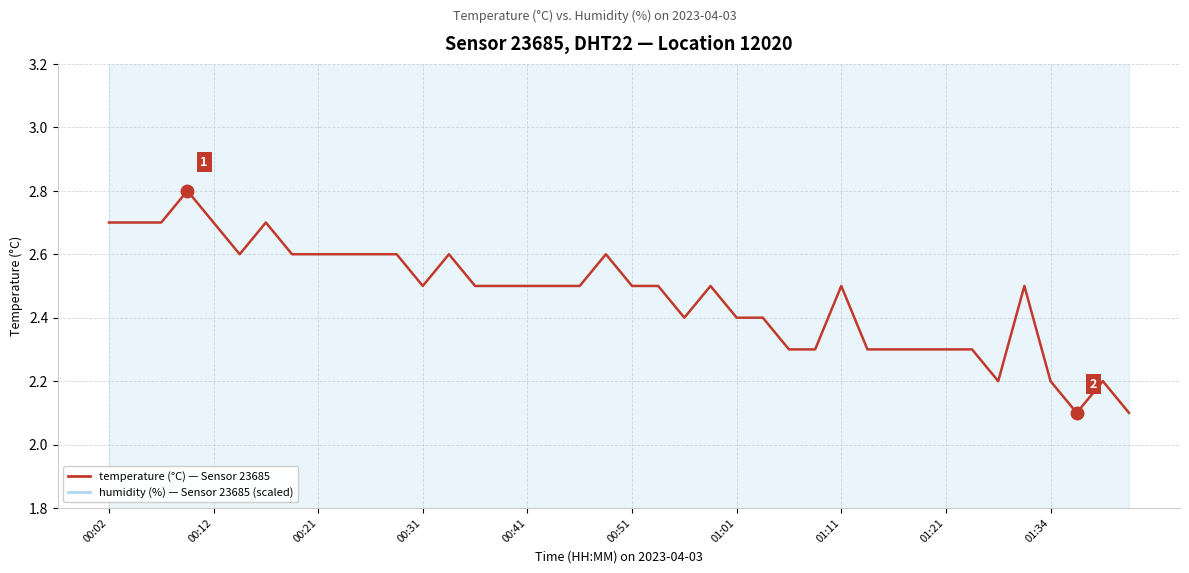

Where is the data nearest to the value 2?

37